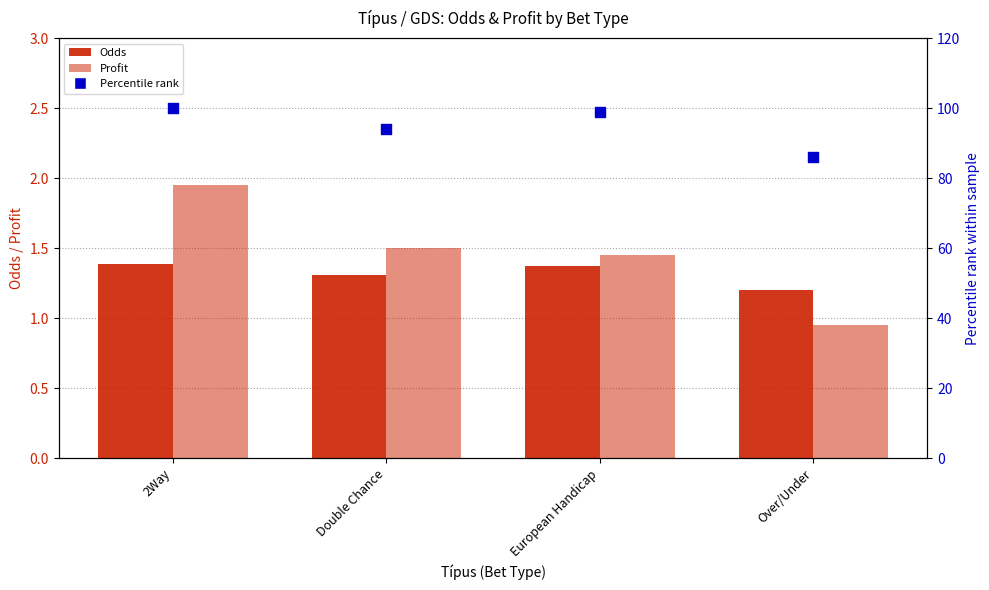

Which series reaches the minimum Y coordinate?

Profit